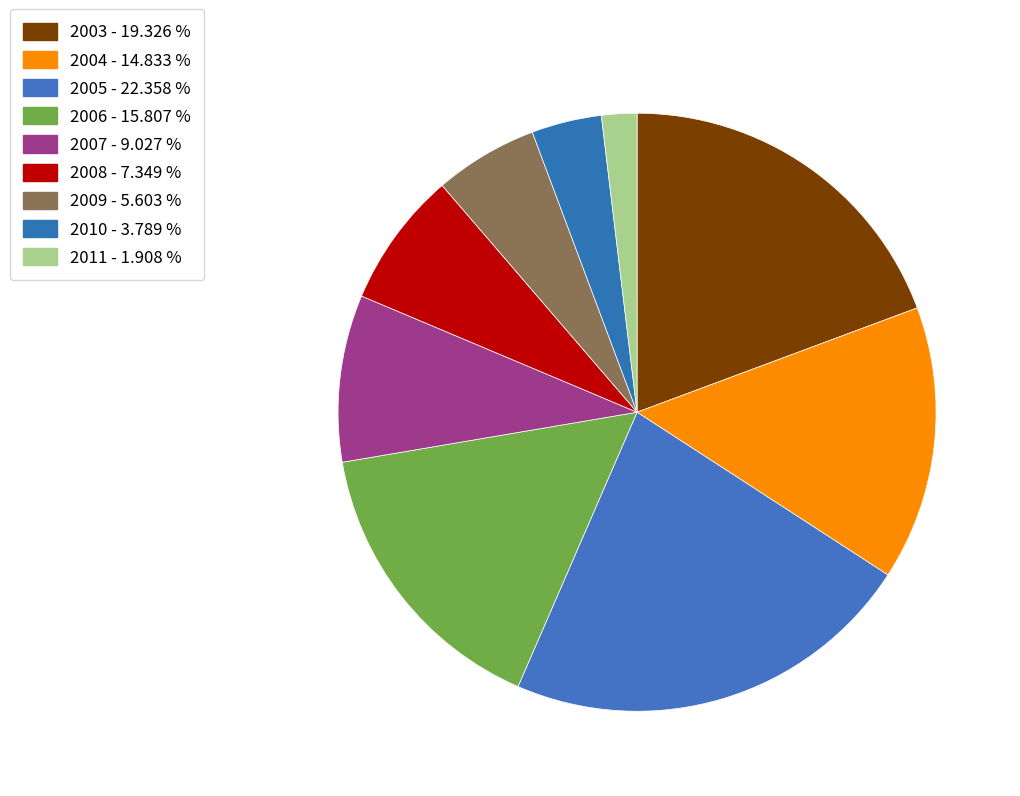

How many slices are in this pie chart?

9